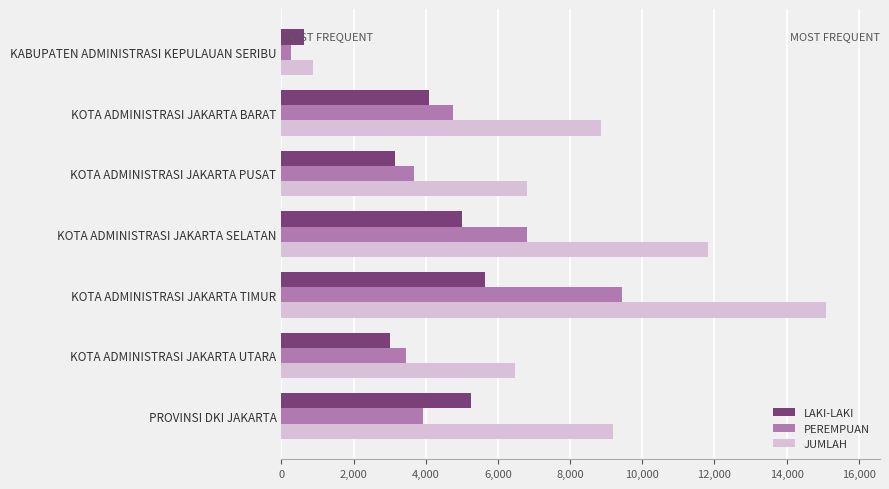

List the series in order of their peak value, highest first.

JUMLAH, PEREMPUAN, LAKI-LAKI